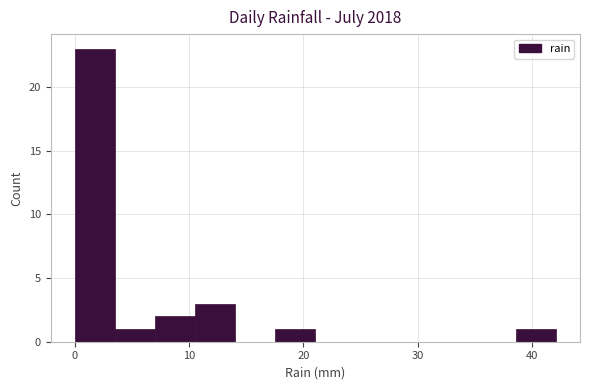

Read against the x-axis, roughly where is the centre of the tallest bar?

2